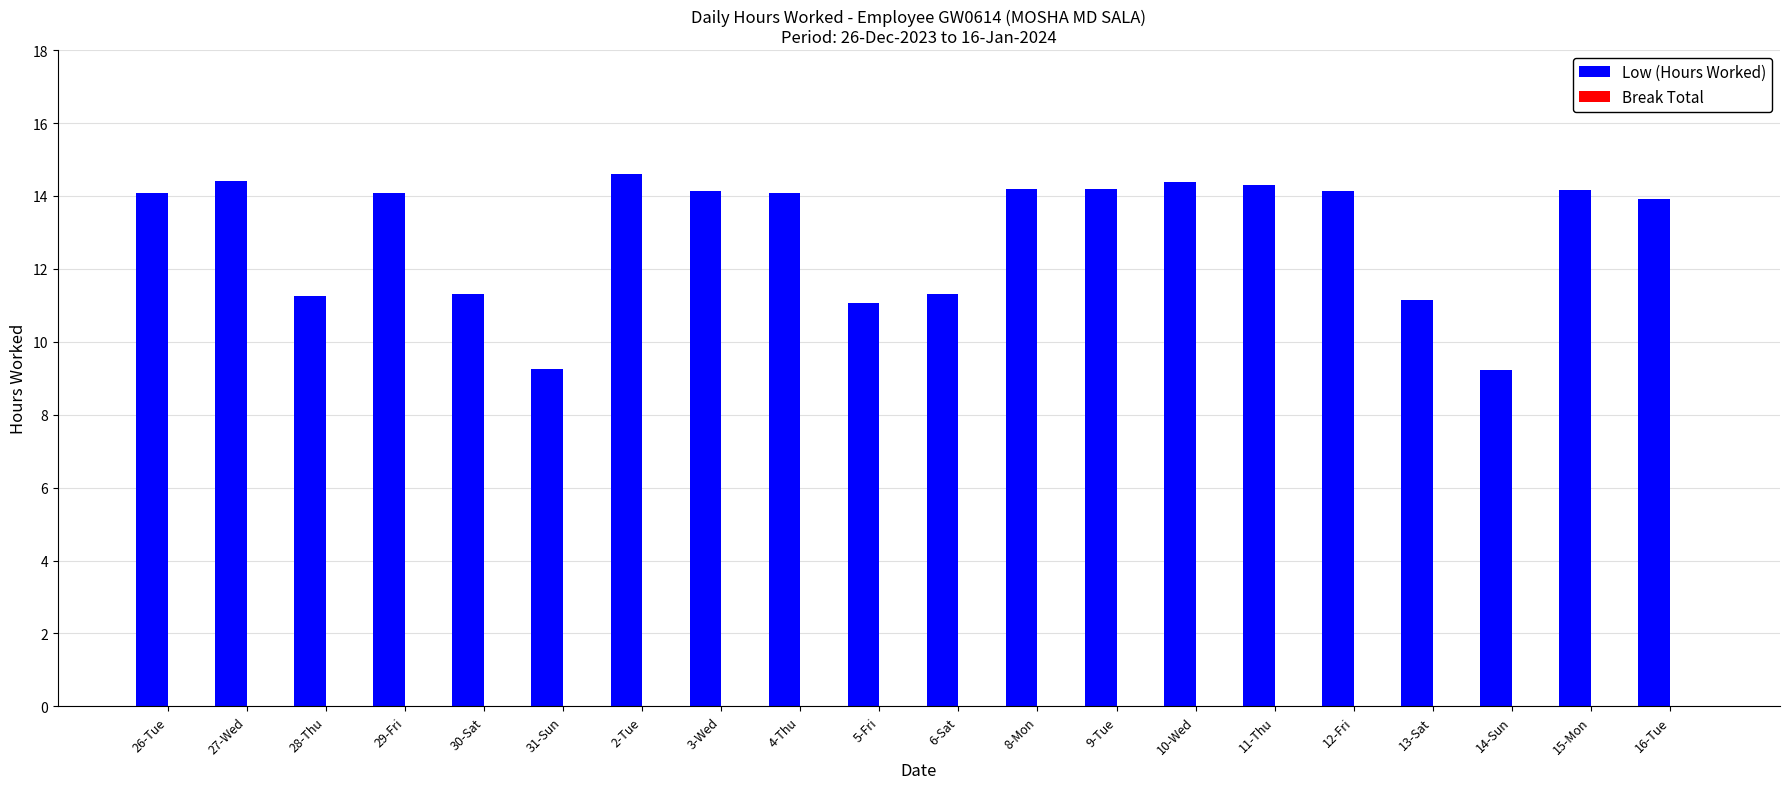

What is the change in value from 31-Sun to 15-Mon?

+4.9